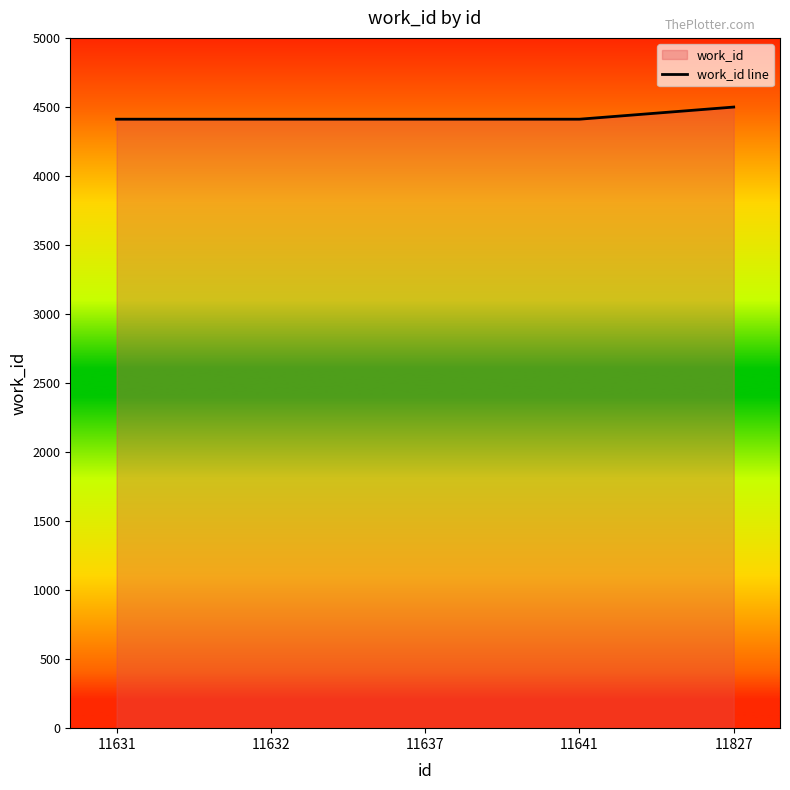

Reading left to right, what are all the values shown in this chart?

11631=4411	11632=4411	11637=4411	11641=4411	11827=4499